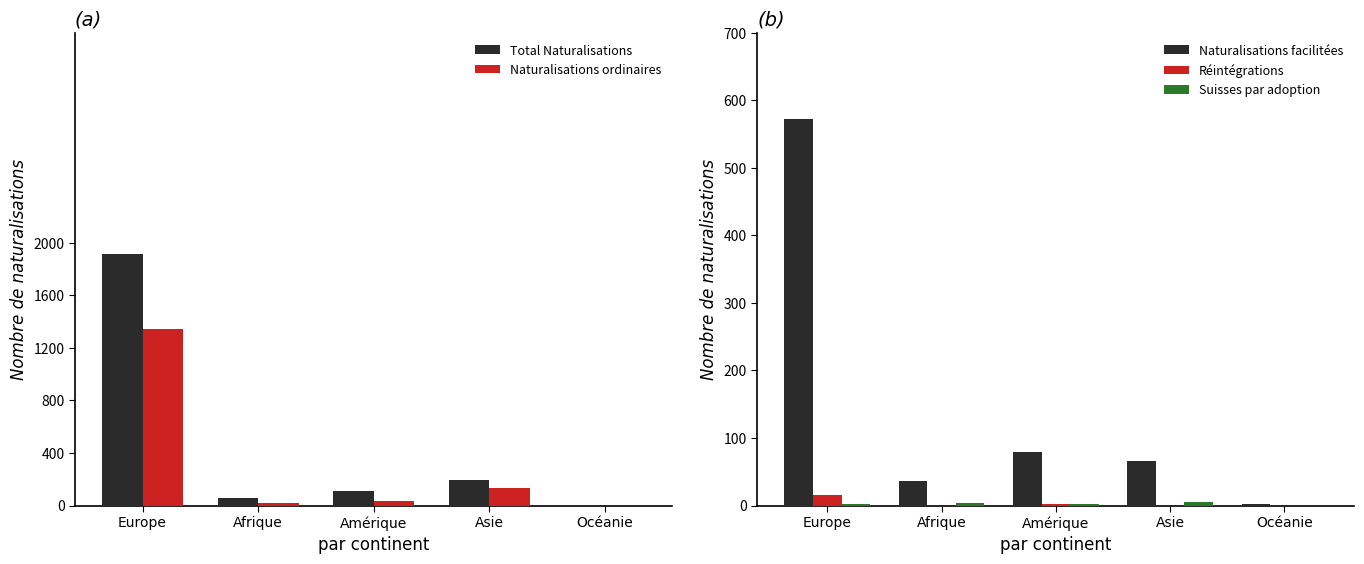

Where is Total Naturalisations nearest to the value 958?

Asie